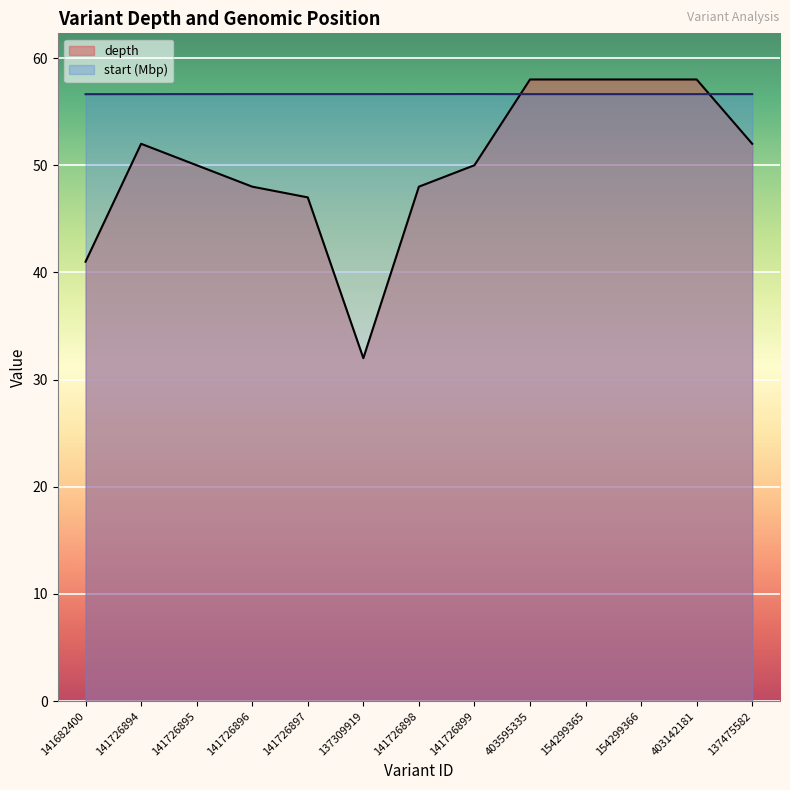

What is the difference between the second highest and minimum values in the depth series?

26.0